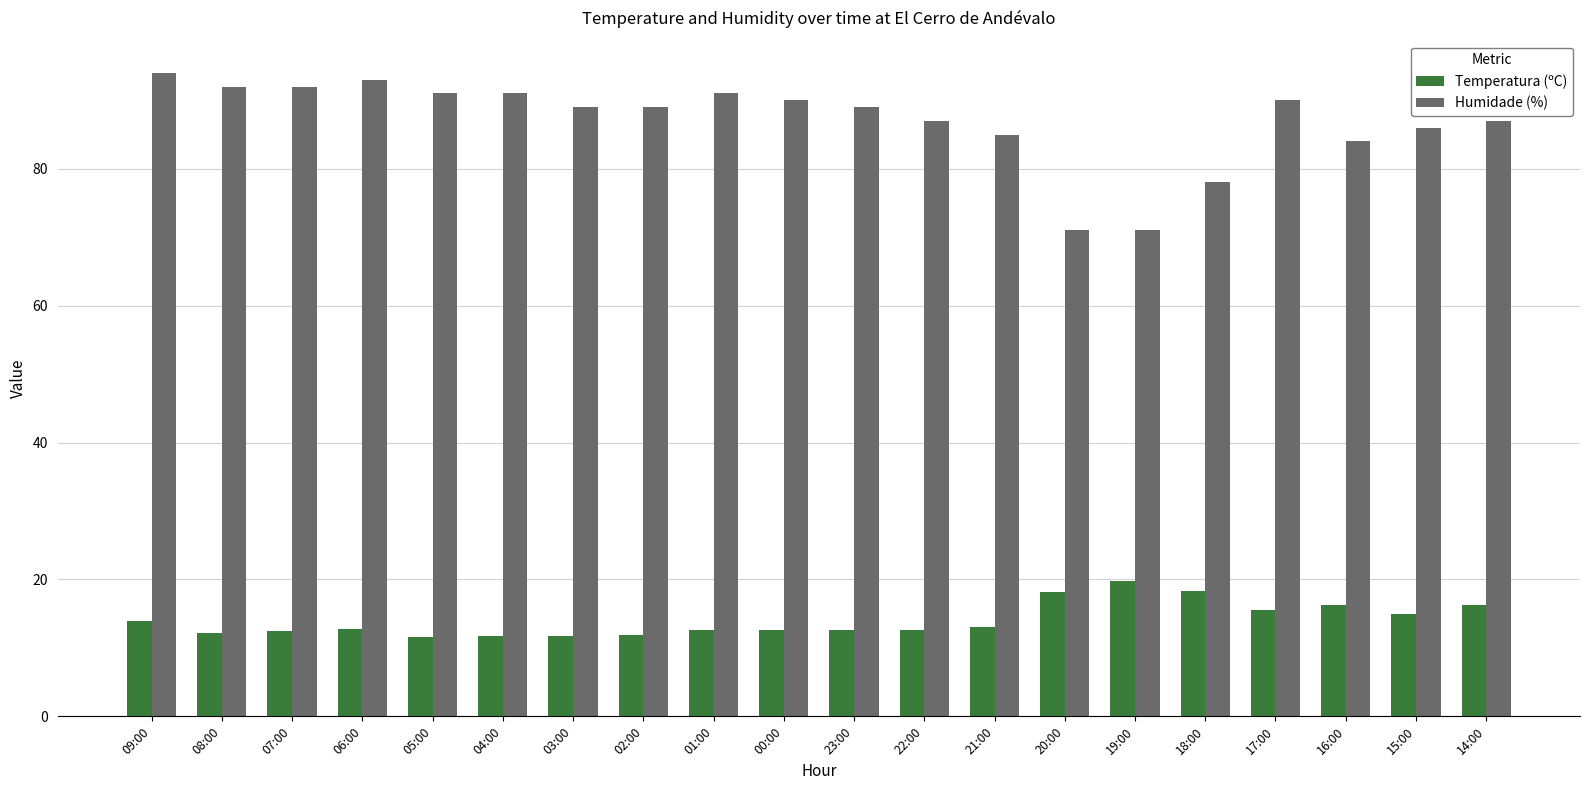

What is the maximum value for Temperatura (ºC)?

19.8